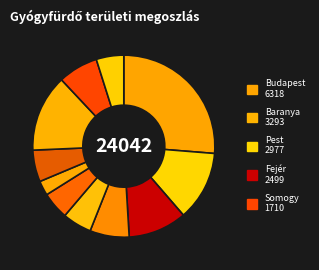

Rank the categories by value from lowest to highest.

Vas, Győr-Moson-Sopron, Tolna, Veszprém, Zala, Komárom-Esztergom, Somogy, Fejér, Pest, Baranya, Budapest